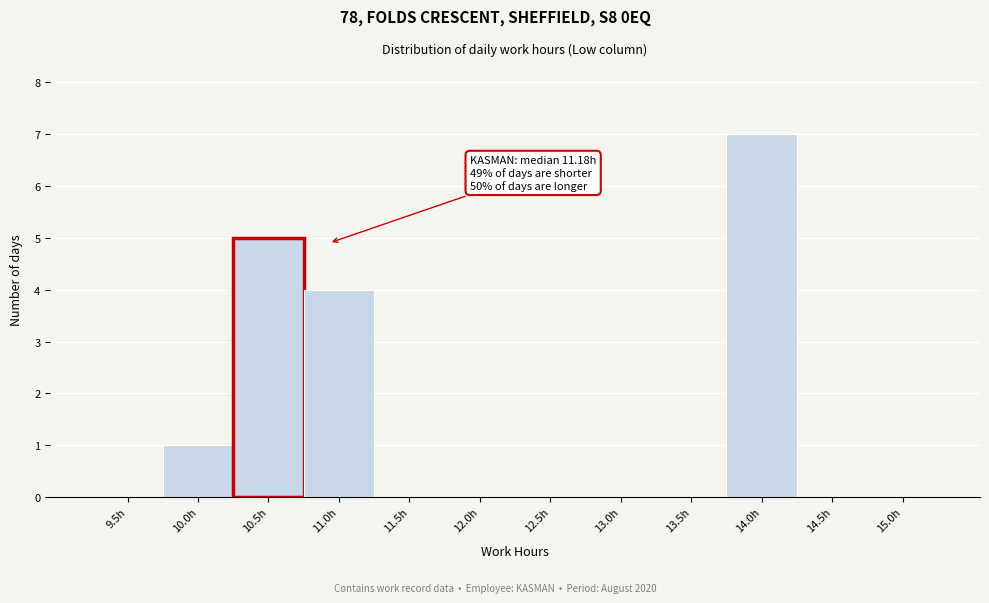

Reading left to right, extract all data points from this chart.

9.5h=0	10.0h=1	10.5h=5	11.0h=4	11.5h=0	12.0h=0	12.5h=0	13.0h=0	13.5h=0	14.0h=7	14.5h=0	15.0h=0